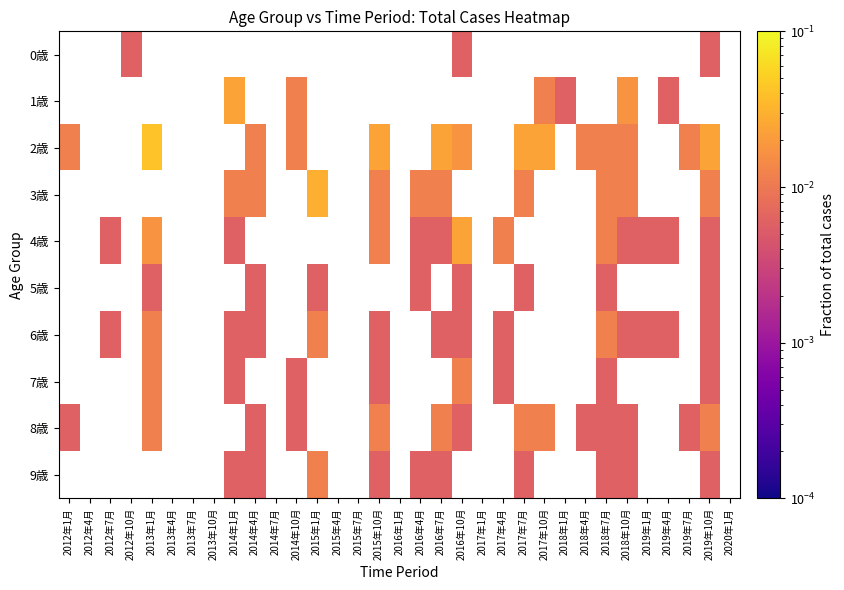

The 8歳 series shows 0.0 at 2019年10月. True or false?

True